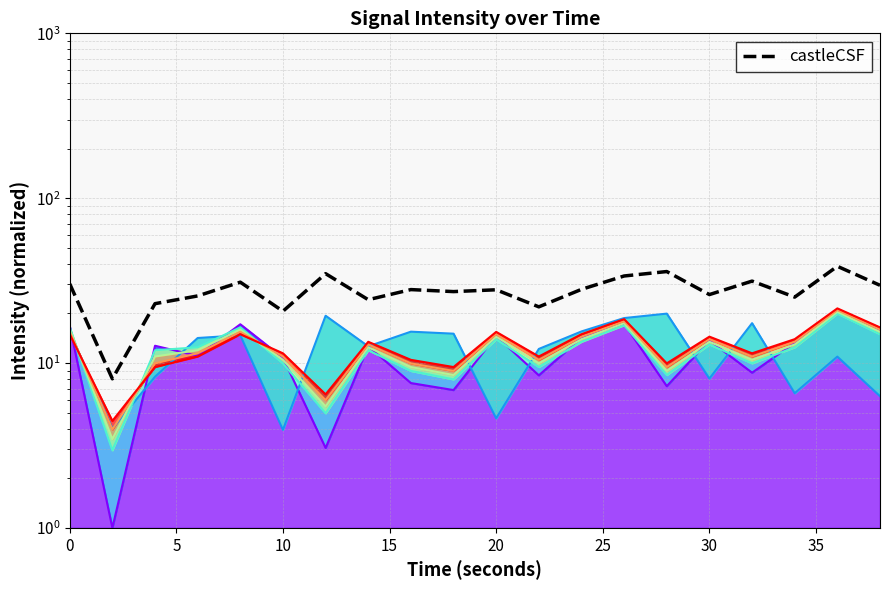

What is the value of the 7th point from the left?

34.8